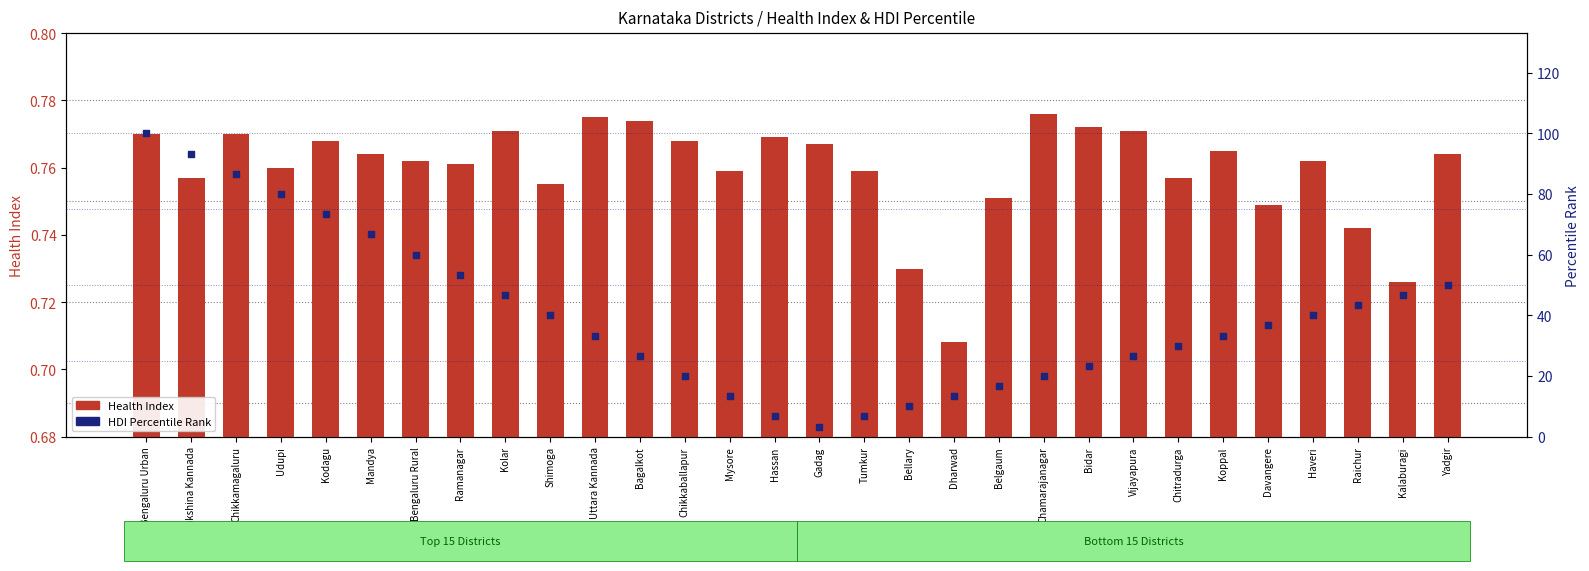

At which category is the sum across all series the highest?

Bengaluru Urban